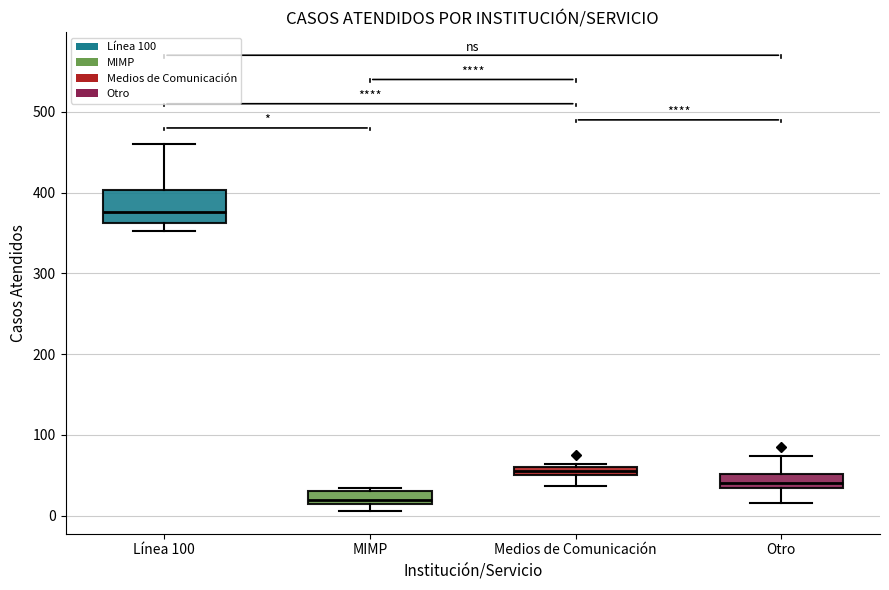

Comparing the boxes themselves (not the whiskers), which one is the tallest?

Línea 100